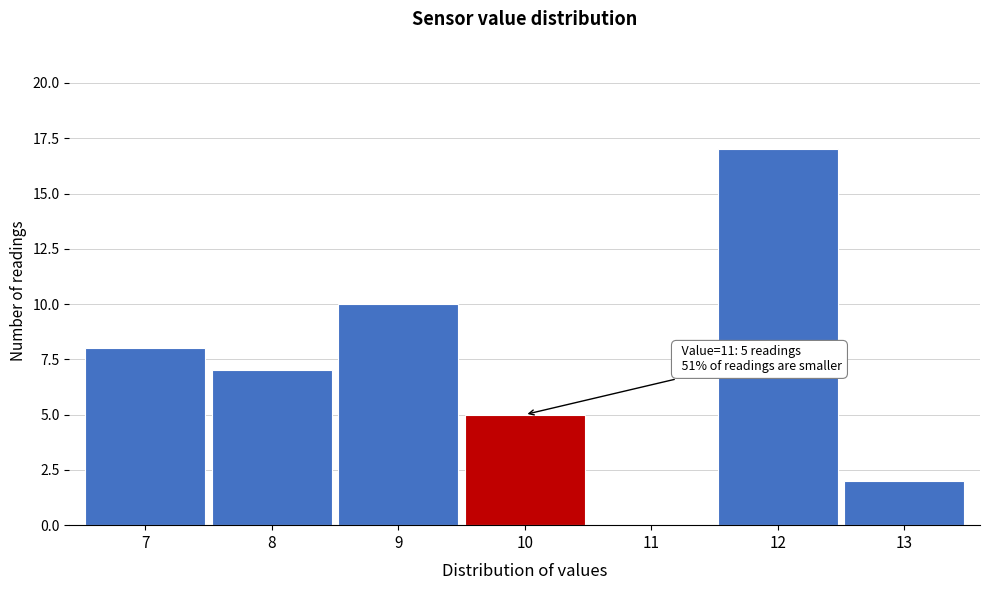

Reading right to left, what are all the values shown in this chart?

13=2	12=17	11=0	10=5	9=10	8=7	7=8